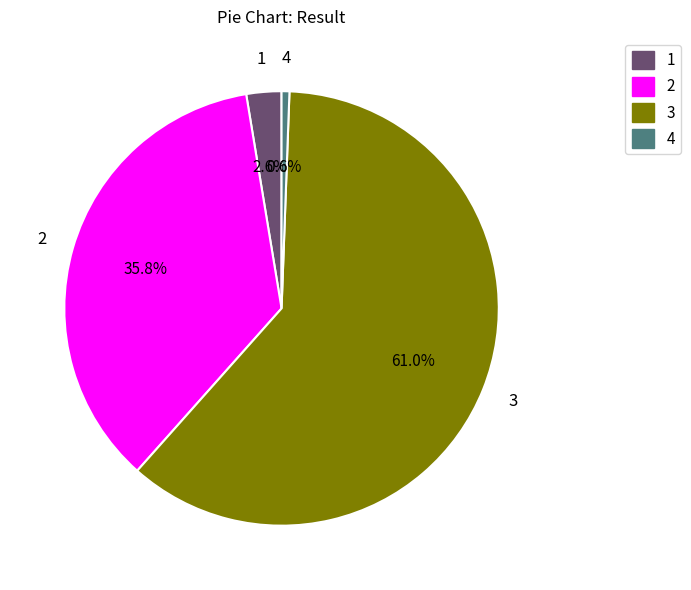

Count the number of slices in the pie.

4